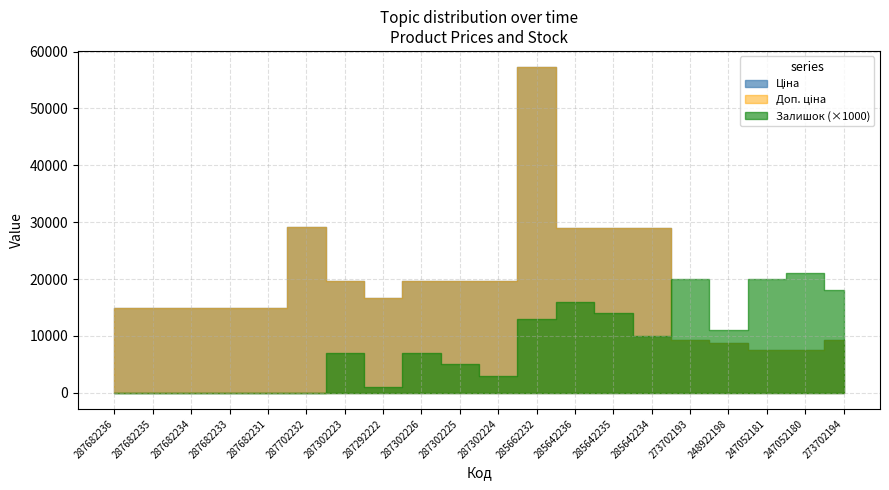

Does the chart have visible grid lines?

Yes